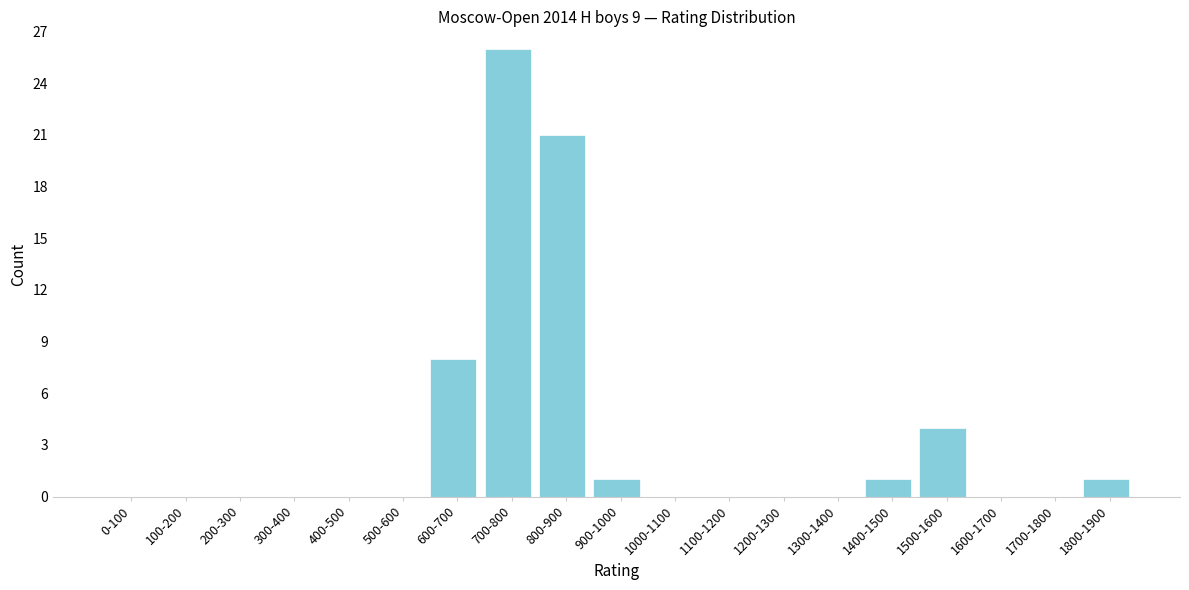

Reading right to left, transcribe all the data shown in this chart.

1800-1900=1	1700-1800=0	1600-1700=0	1500-1600=4	1400-1500=1	1300-1400=0	1200-1300=0	1100-1200=0	1000-1100=0	900-1000=1	800-900=21	700-800=26	600-700=8	500-600=0	400-500=0	300-400=0	200-300=0	100-200=0	0-100=0